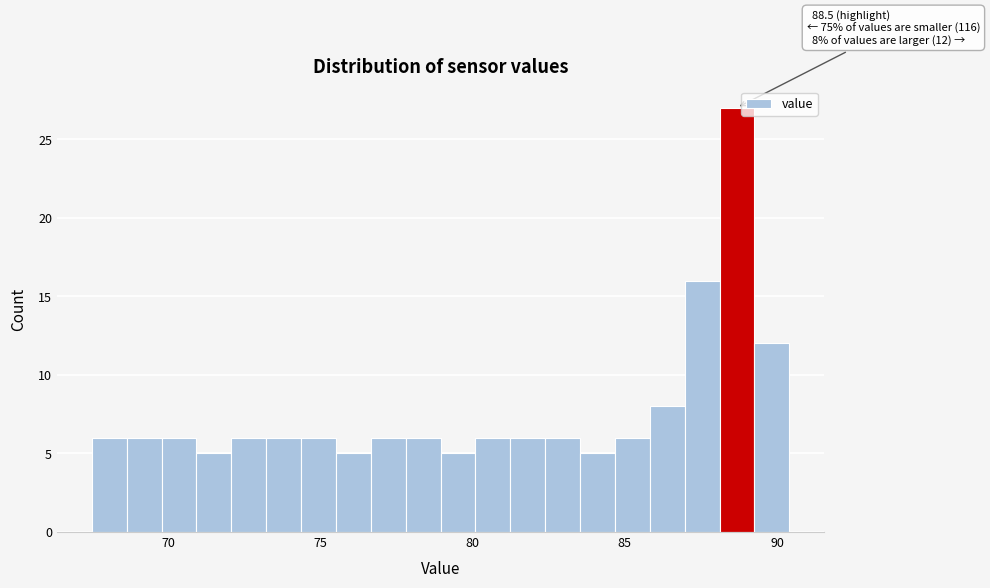

Around what value on the x-axis is the tallest bar? Give the approximate position of its centre, as read against the axis.

88.5